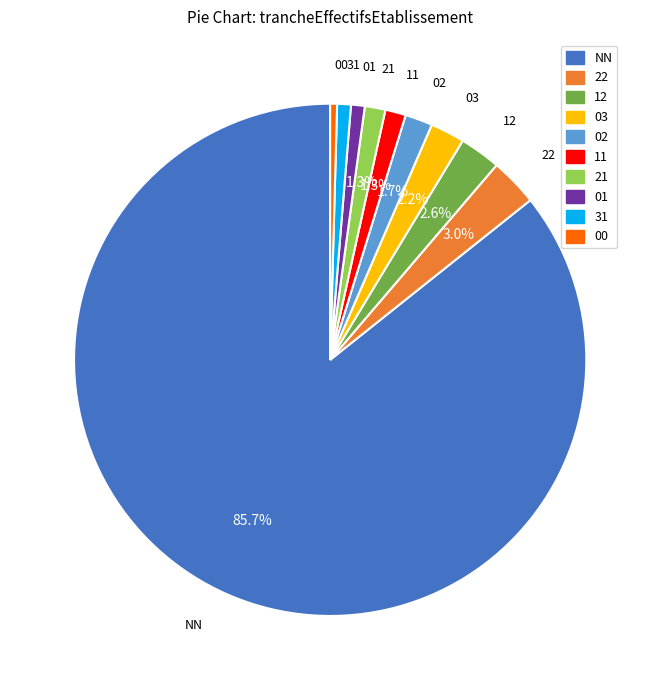

Does 31 account for over 50% of the chart?

No